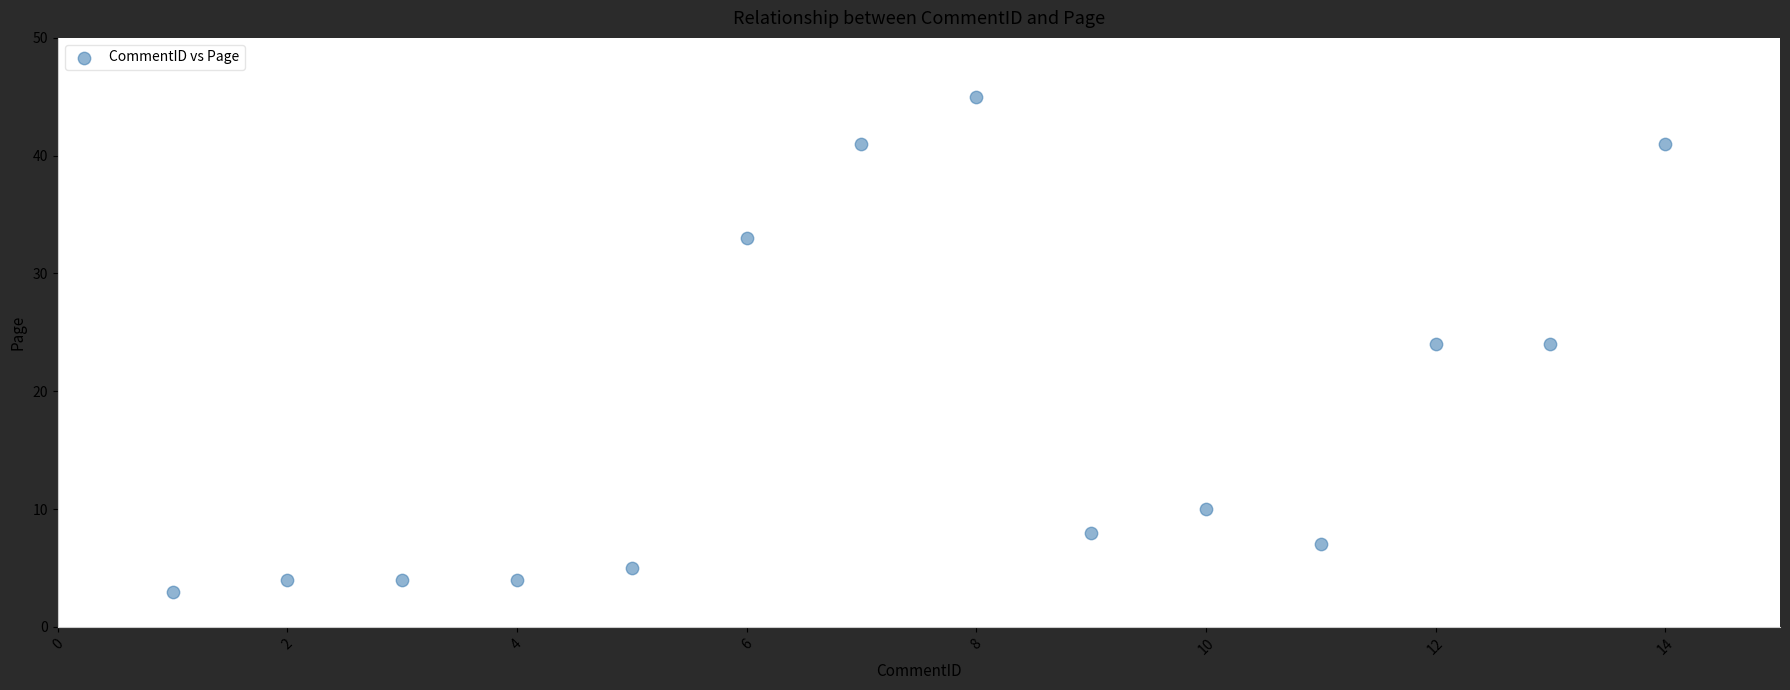

What is the range of Y values (max minus min)?

42